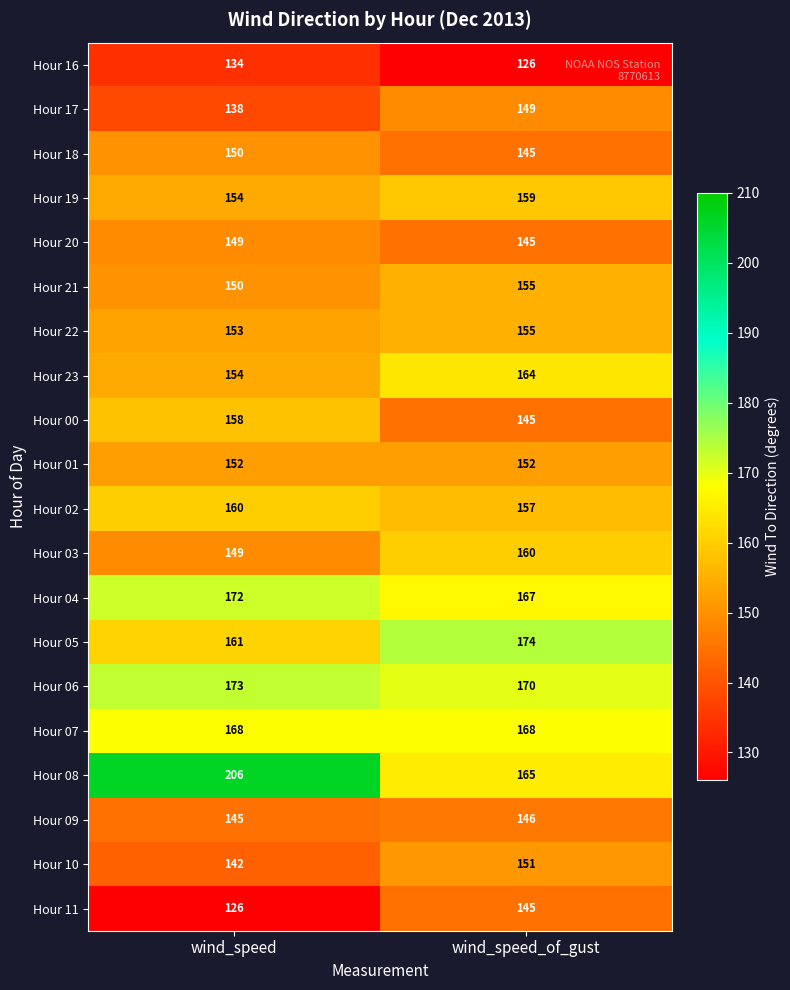

What is the average value of the Hour 08 series?

186